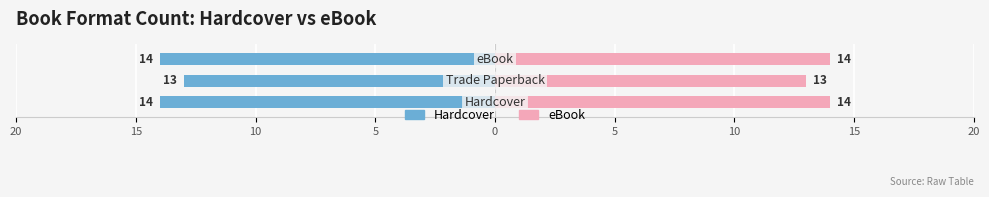

Reading left to right, transcribe all the data shown in this chart.

Hardcover: -14	-13	-14
eBook: 14	13	14